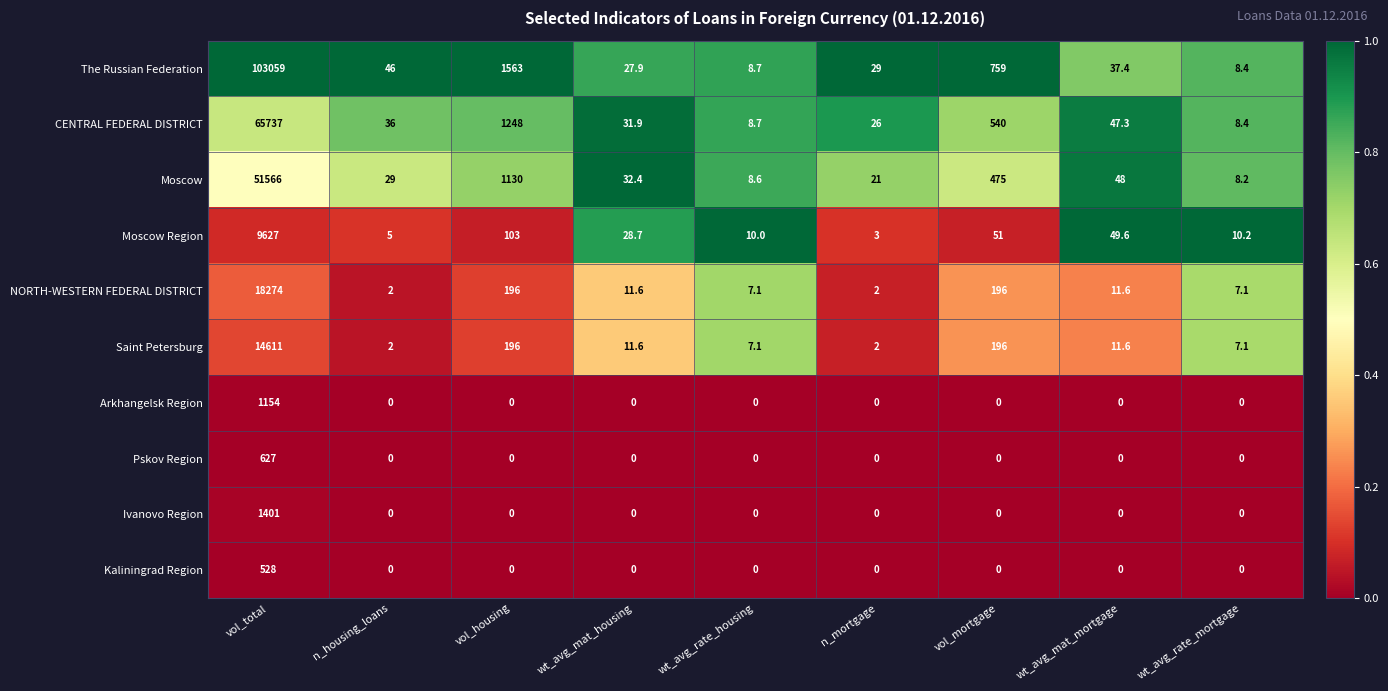

Which series changed the most between vol_housing and wt_avg_mat_mortgage?

The Russian Federation